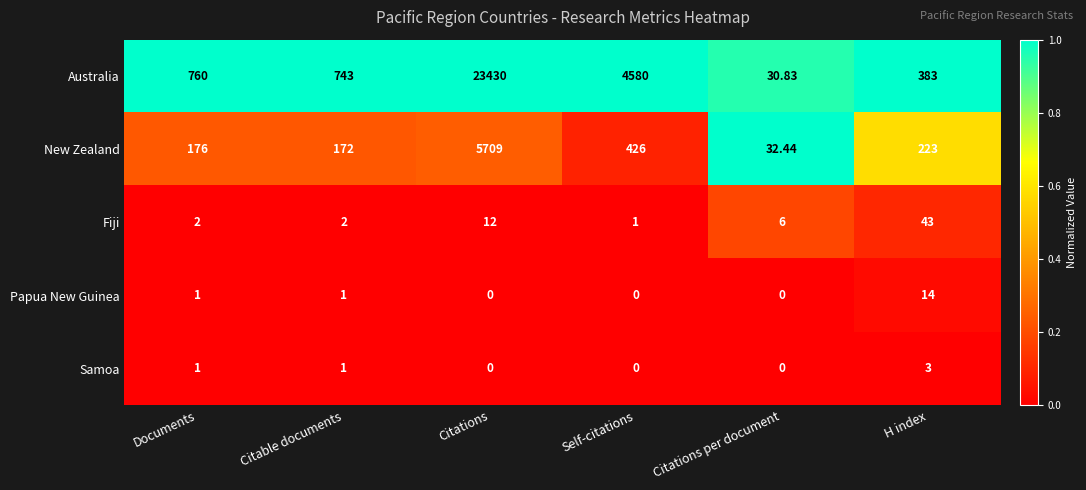

Which series has the largest total across all categories?

Australia